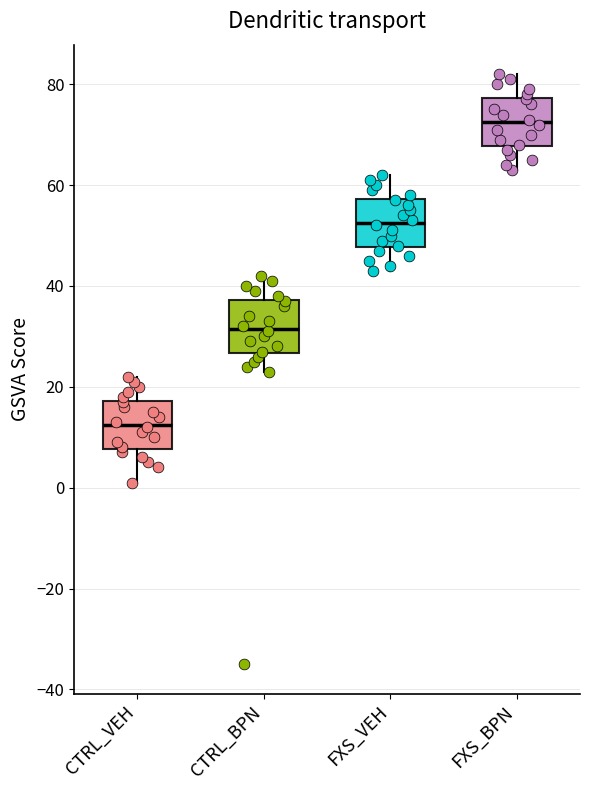

Where is the lower edge of the box for FXS_BPN on the y-axis? The values are not printed on the chart, so give them approximately, as read against the axis.

68